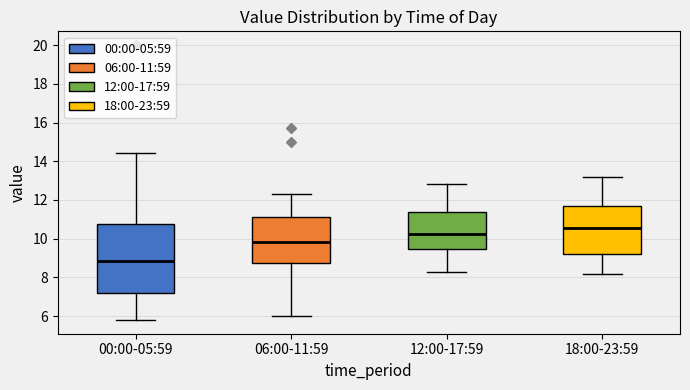

Which box has the lowest median line?

00:00-05:59